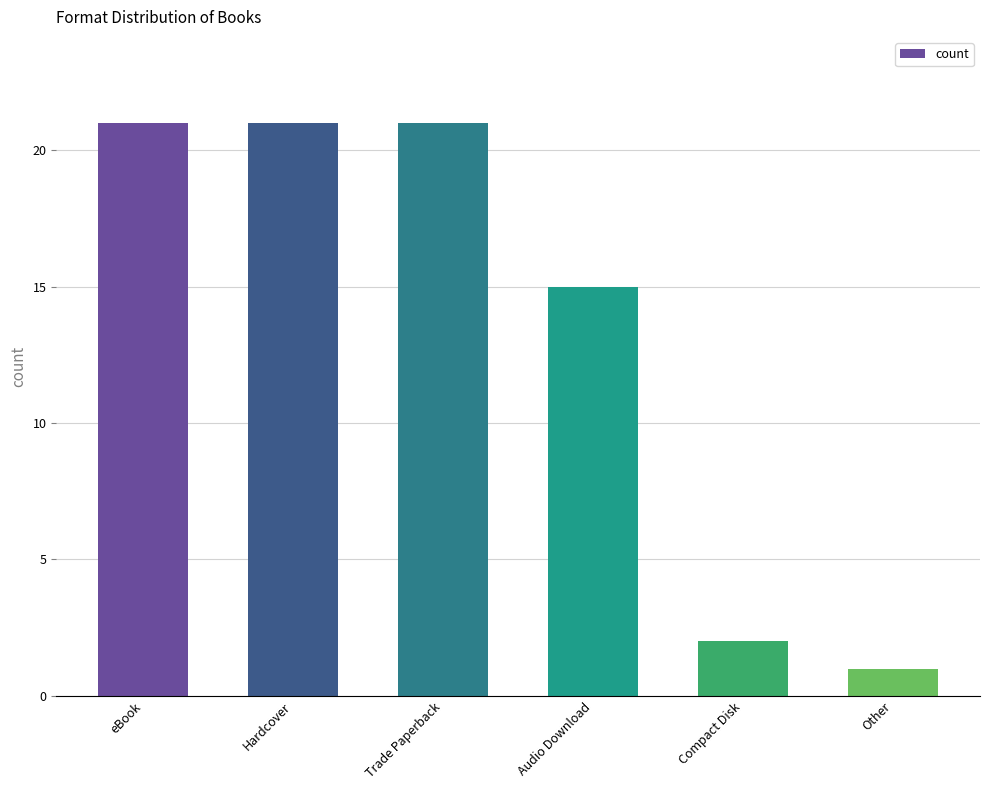

What is the difference between the values at Trade Paperback and Compact Disk?

19